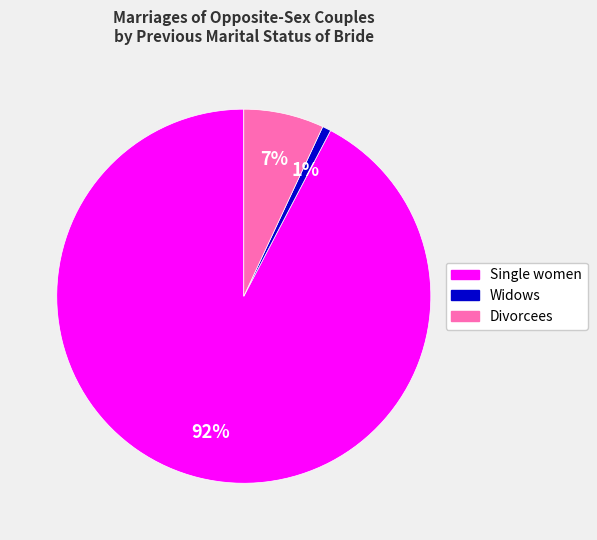

Count the number of slices in the pie.

3